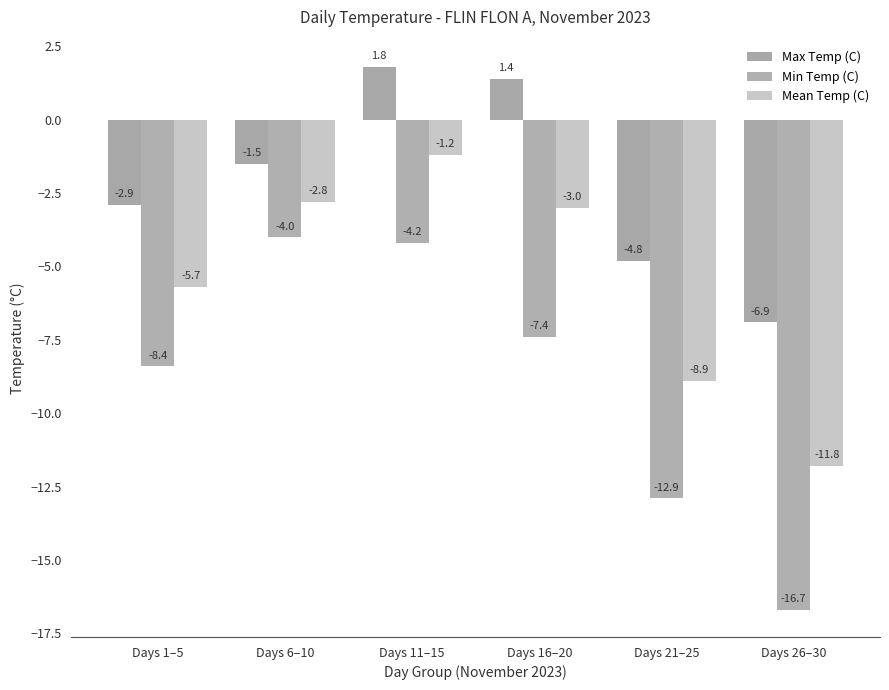

What is the sum of all Min Temp (C) values?

-53.6